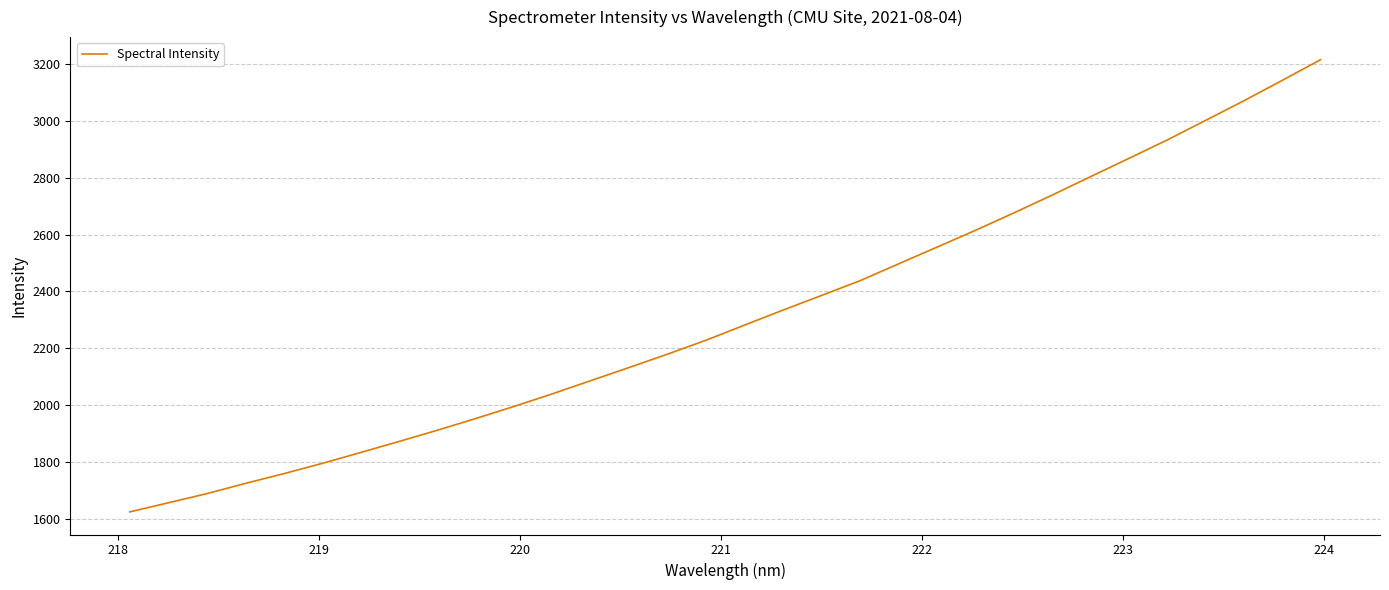

What is the smallest value displayed?

1623.8